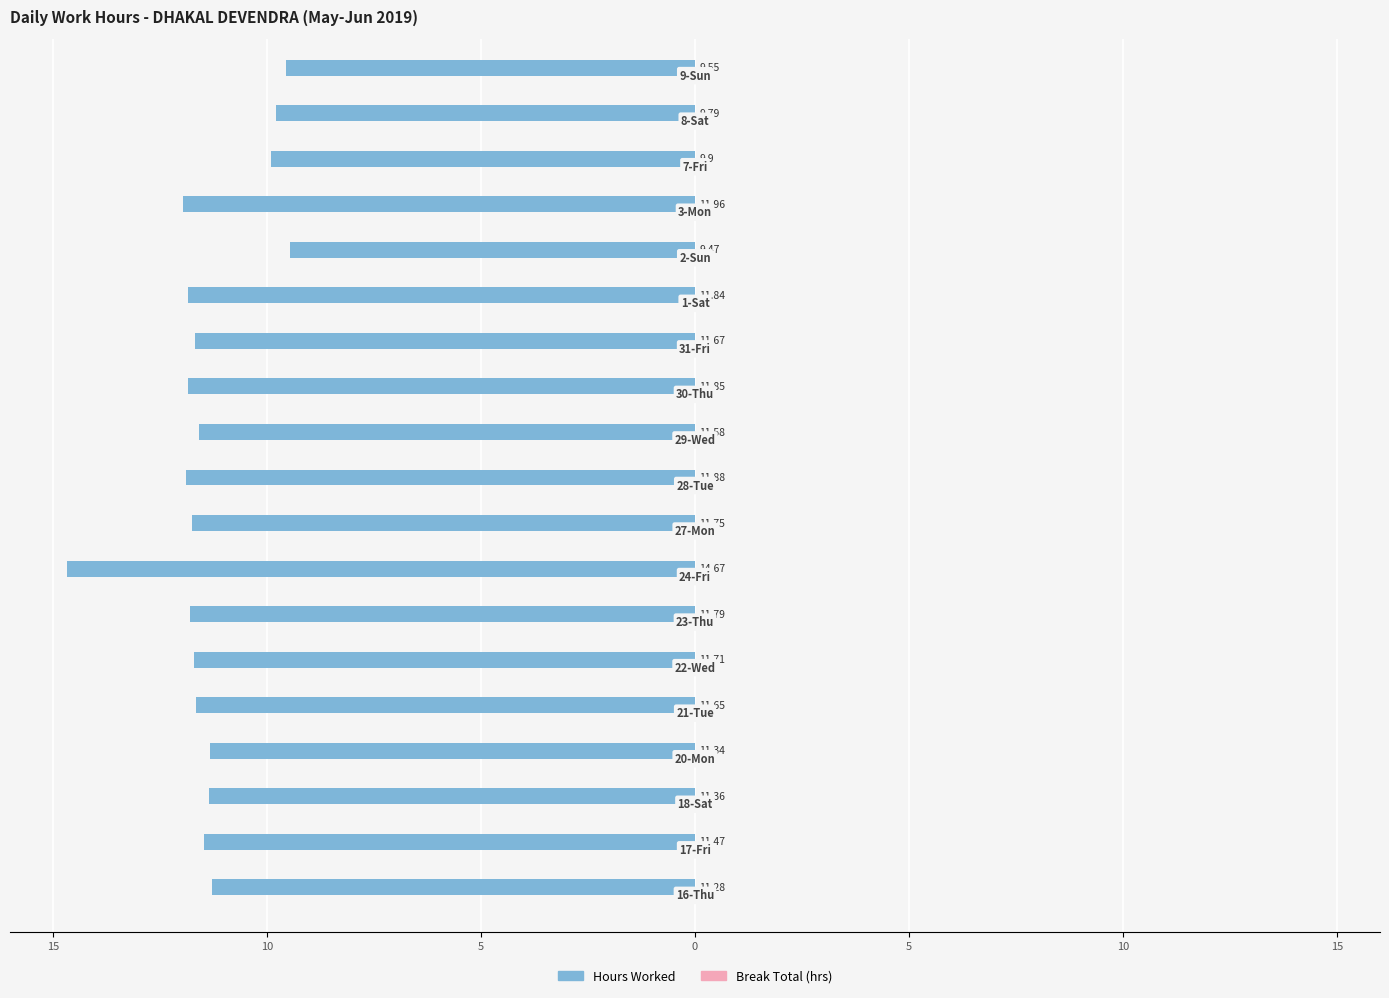

Does the chart contain any negative values?

Yes